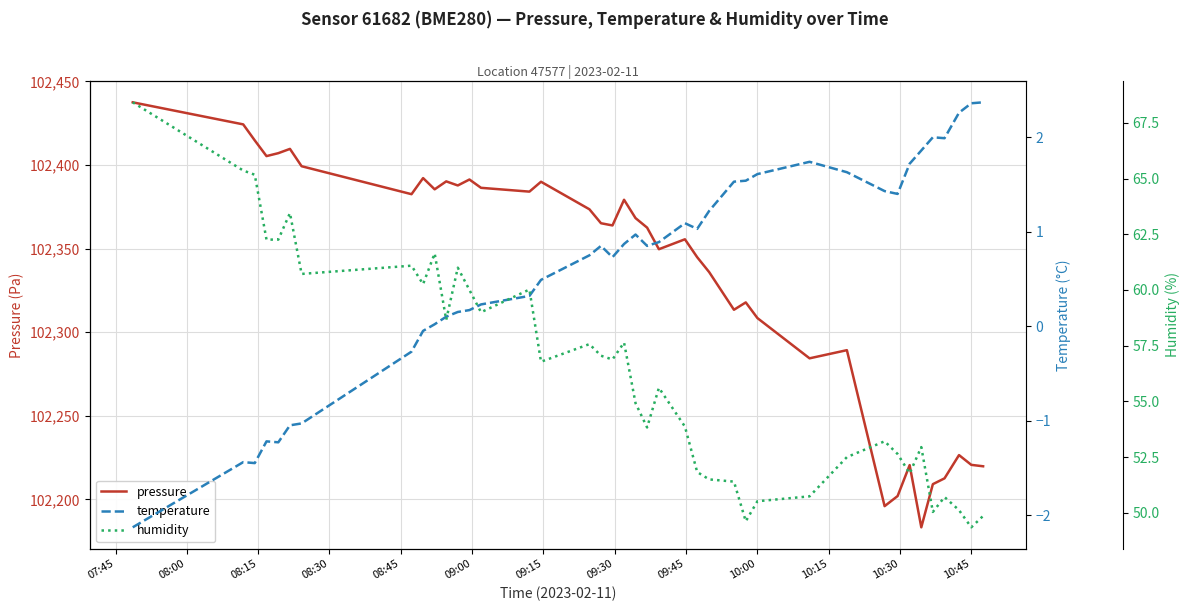

What is the highest value of the pressure series?

102437.4